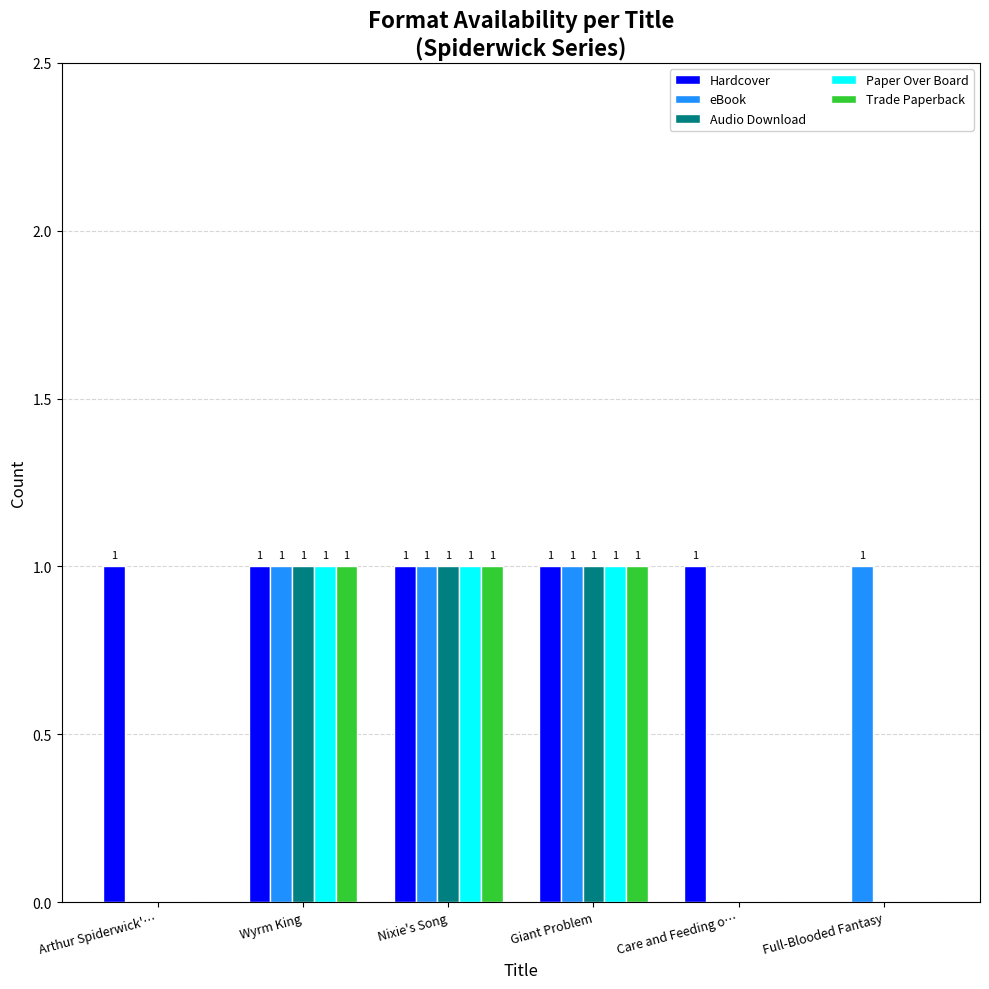

How many values in eBook are above zero?

4